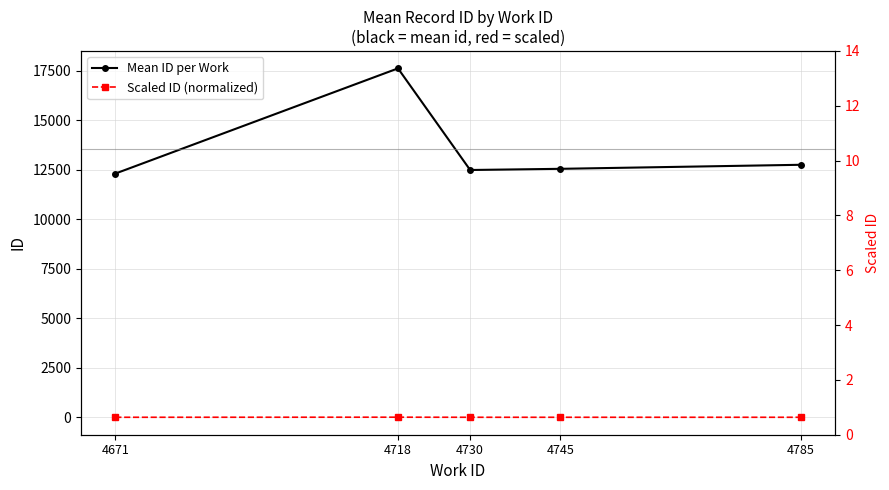

Reading left to right, extract all data points from this chart.

Mean ID per Work: 4671=12314.0	4718=17626.0	4730=12495.0	4745=12554.5	4785=12758.5
Scaled ID (normalized): 4671=9.8	4718=14.0	4730=9.9	4745=10.0	4785=10.1